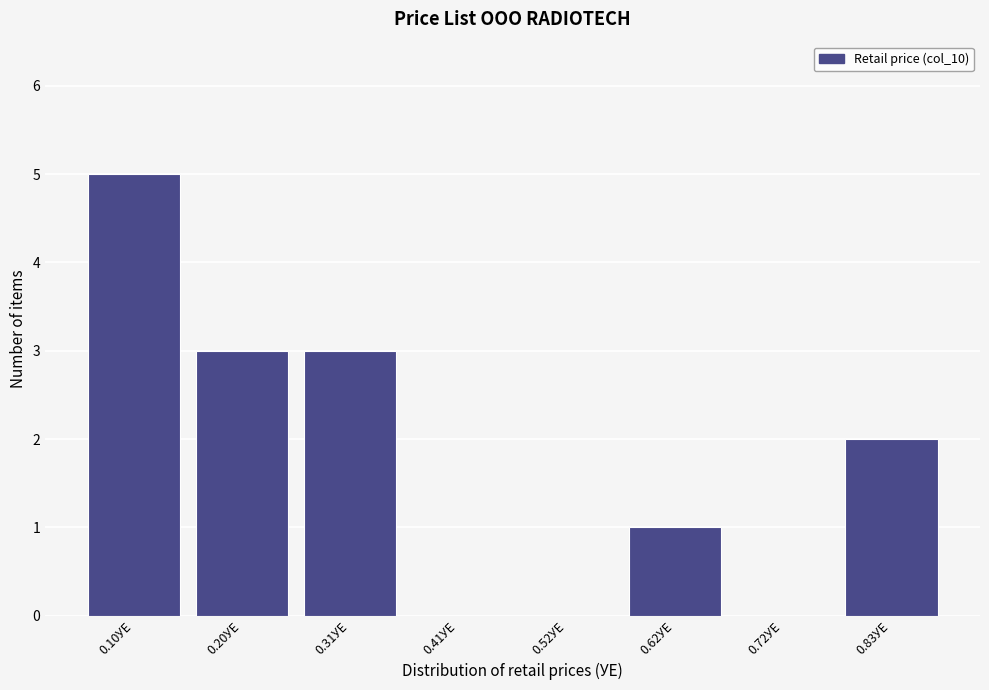

Reading left to right, what are all the values shown in this chart?

0.10УЕ=5	0.20УЕ=3	0.31УЕ=3	0.41УЕ=0	0.52УЕ=0	0.62УЕ=1	0.72УЕ=0	0.83УЕ=2